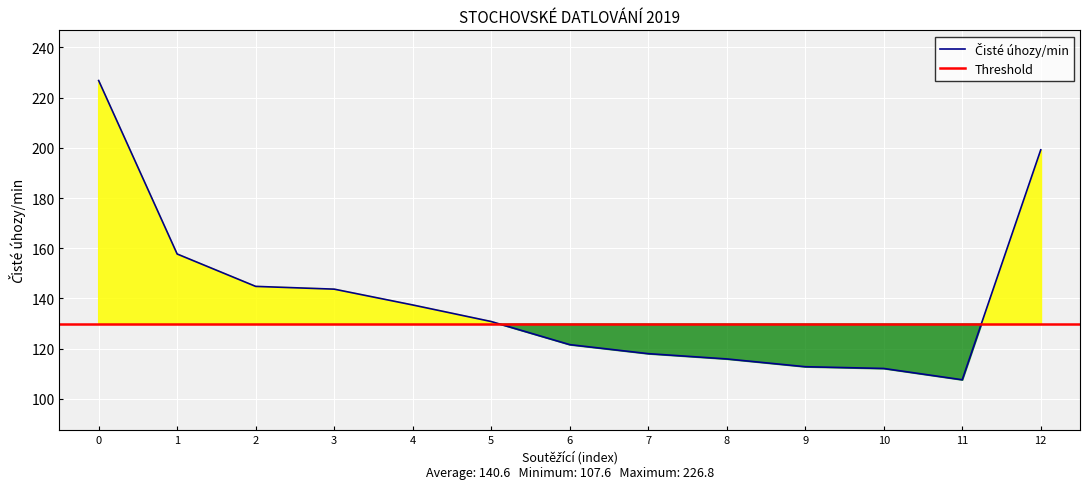

What is the sum of all values?

1828.4